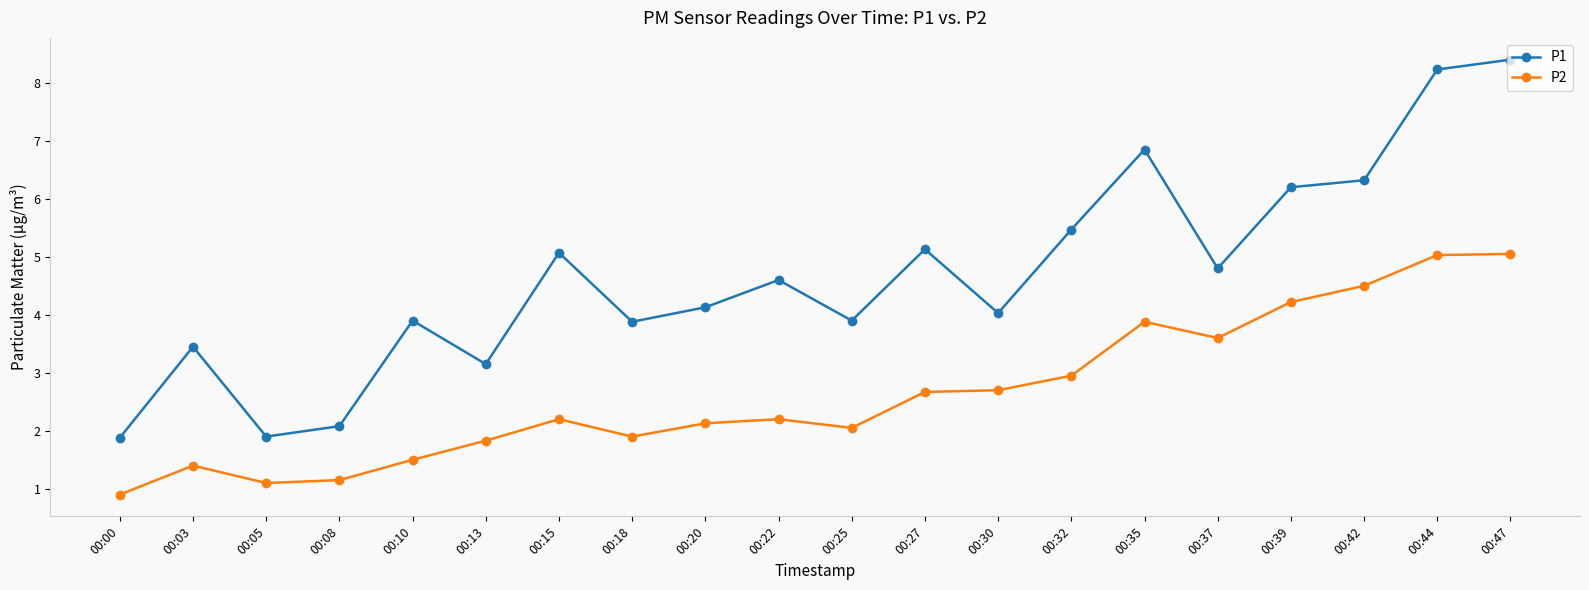

At how many categories does at least one series exceed 1?

20